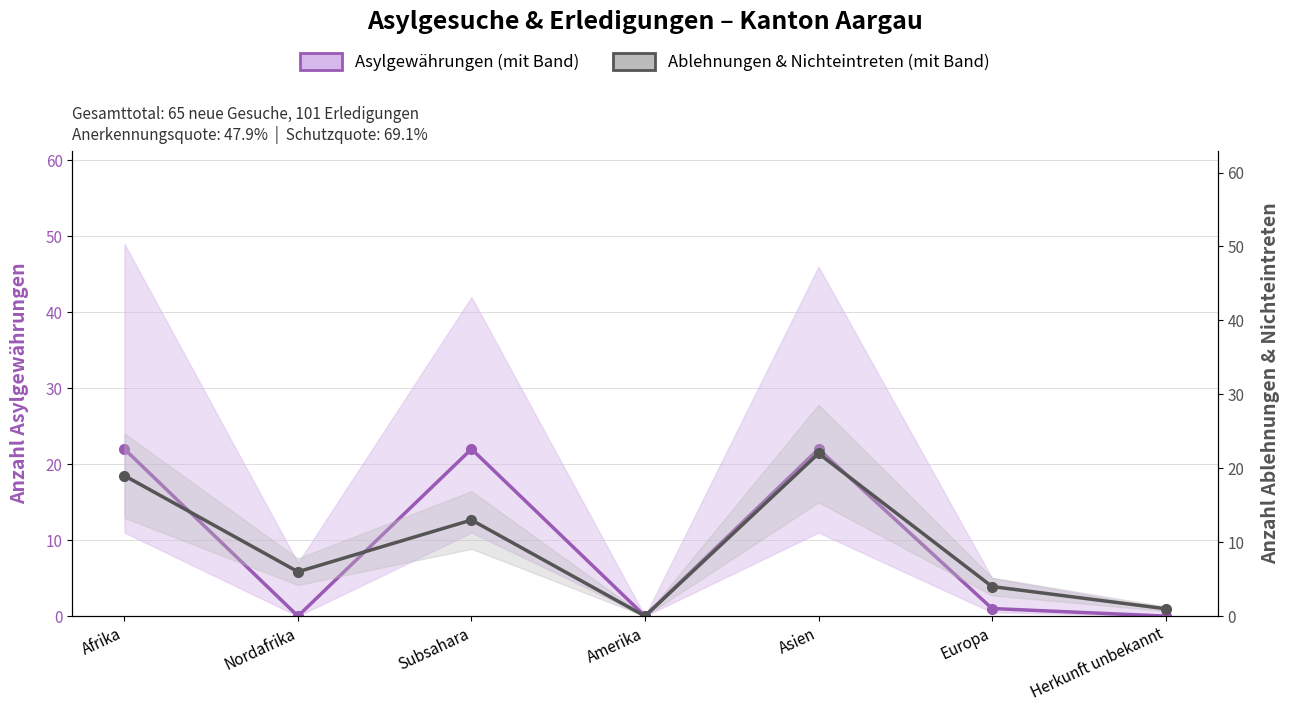

At how many categories does at least one series exceed 3?

5